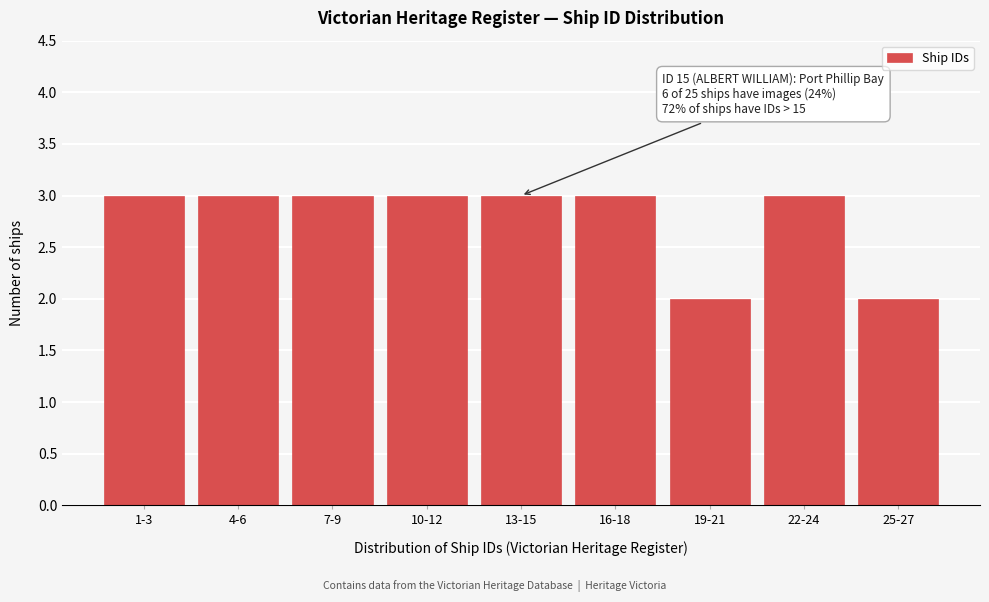

Reading left to right, transcribe all the data shown in this chart.

1-3=3	4-6=3	7-9=3	10-12=3	13-15=3	16-18=3	19-21=2	22-24=3	25-27=2